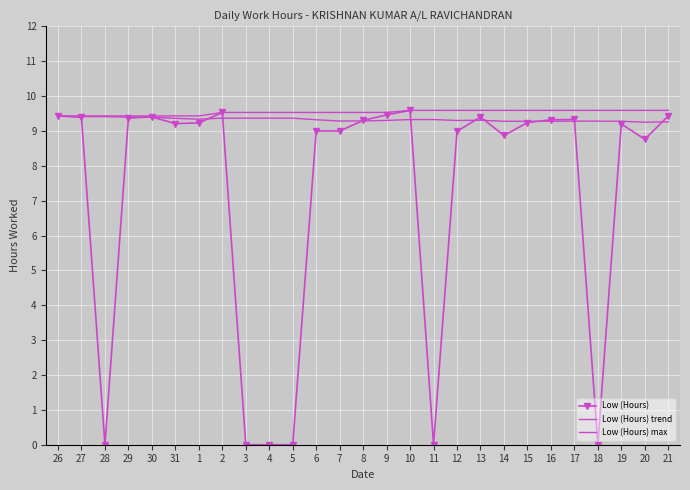

True or false: Low (Hours) max and Low (Hours) cross at least once.

False